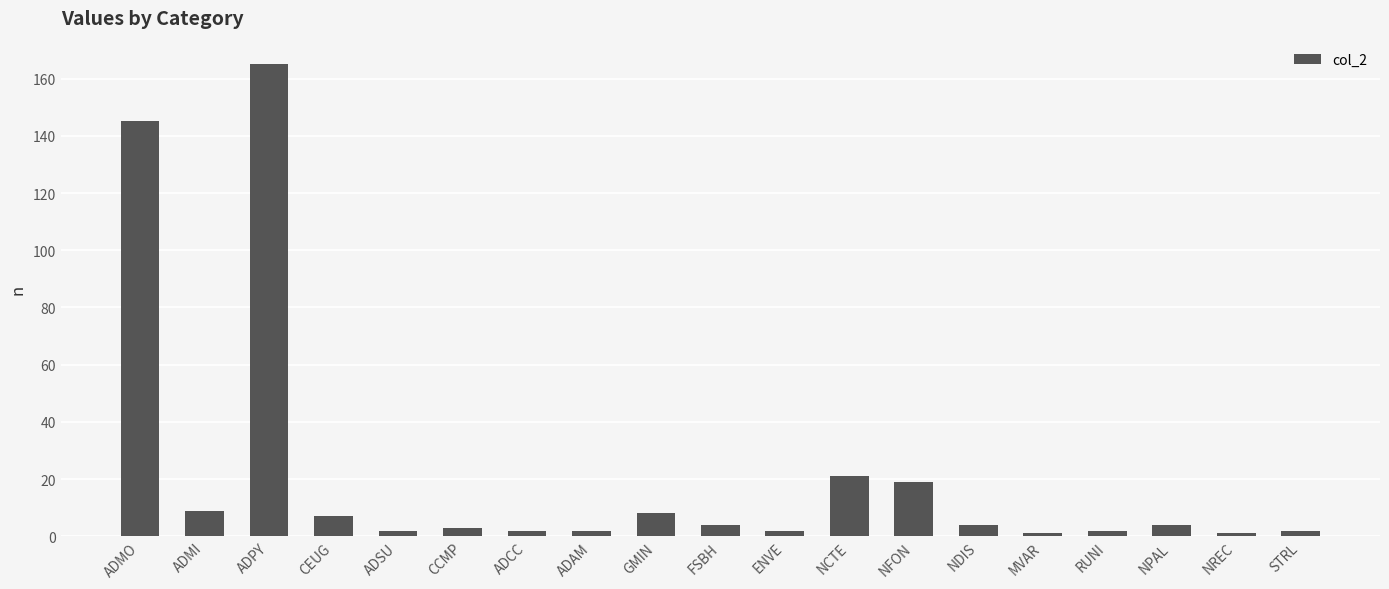

Between NCTE and NREC, which is larger?

NCTE